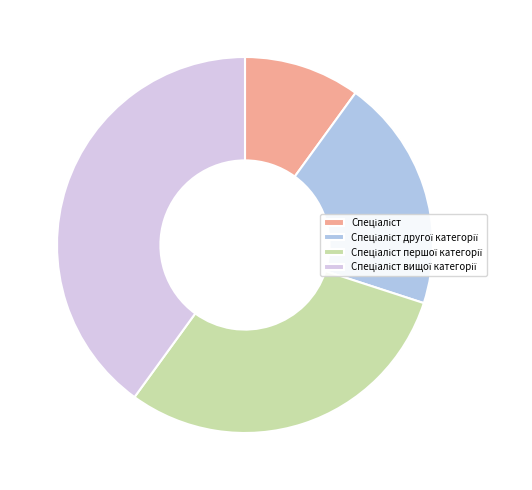

Is there any slice that represents more than half of the pie?

No